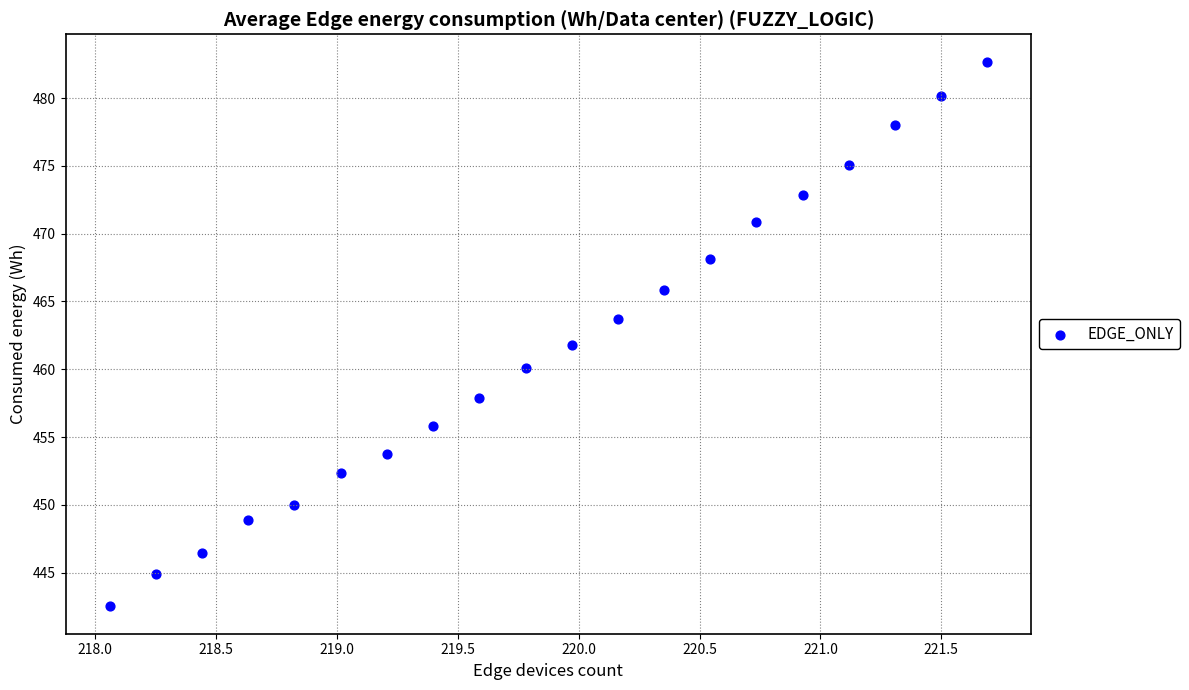

What is the range of X values (max minus min)?

3.6